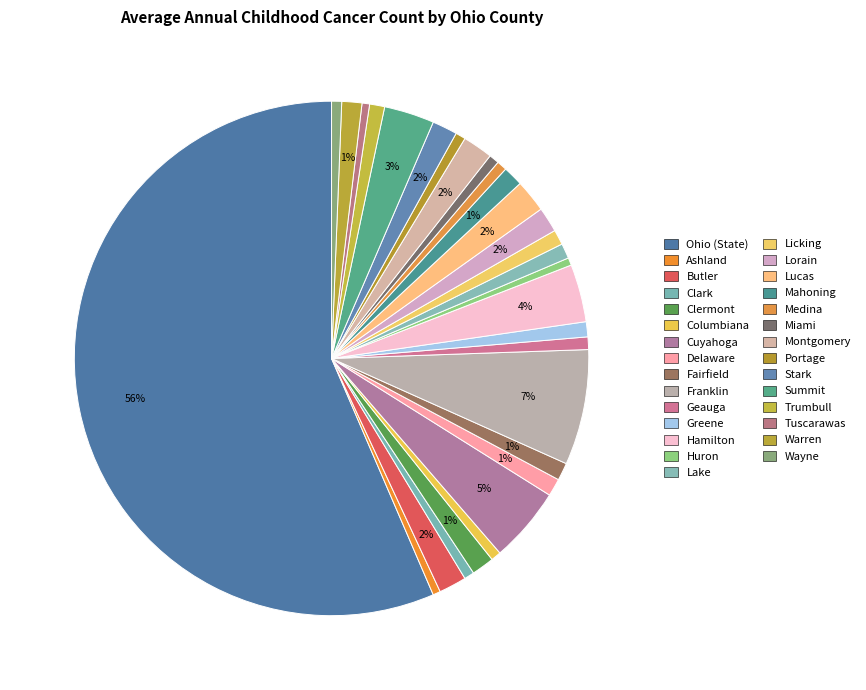

What is the total percentage of Portage and Delaware?

1.7%